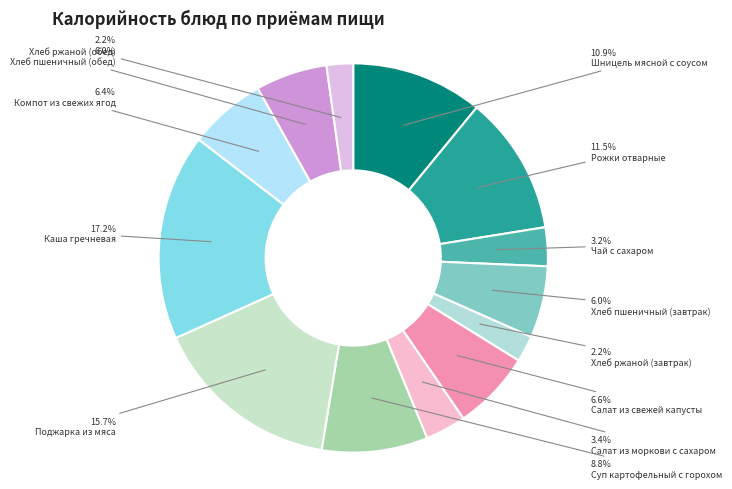

What is the largest slice in the pie chart?

Каша гречневая